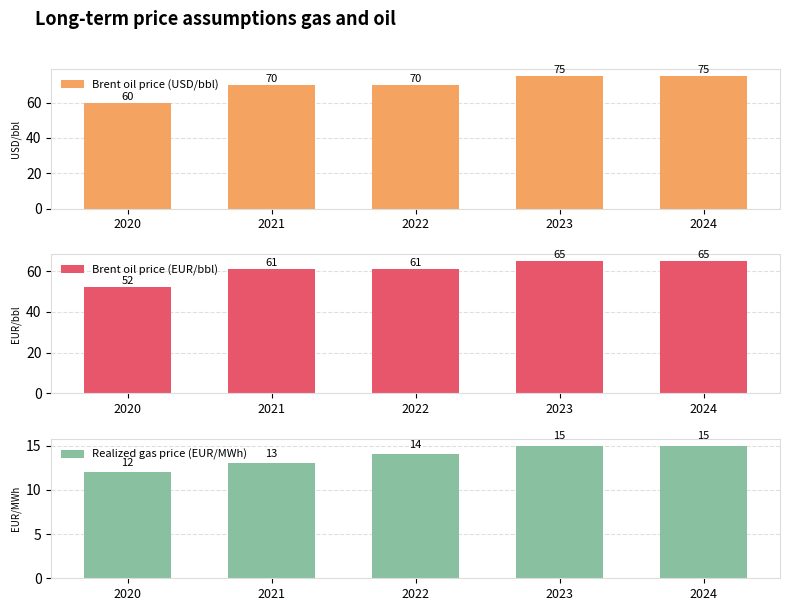

At which label does Brent oil price (USD/bbl) reach its minimum?

2020